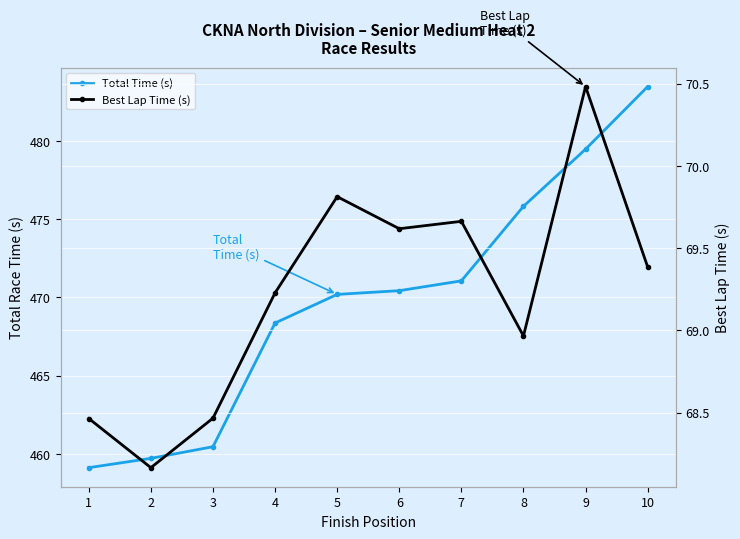

True or false: Total Time (s) and Best Lap Time (s) cross at least once.

False